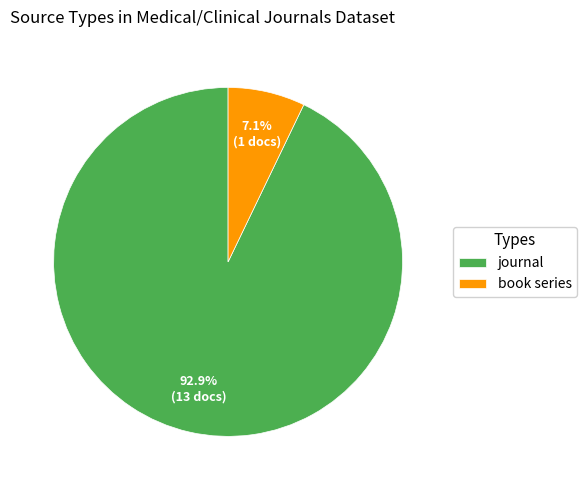

Which slice represents more than half of the pie?

journal